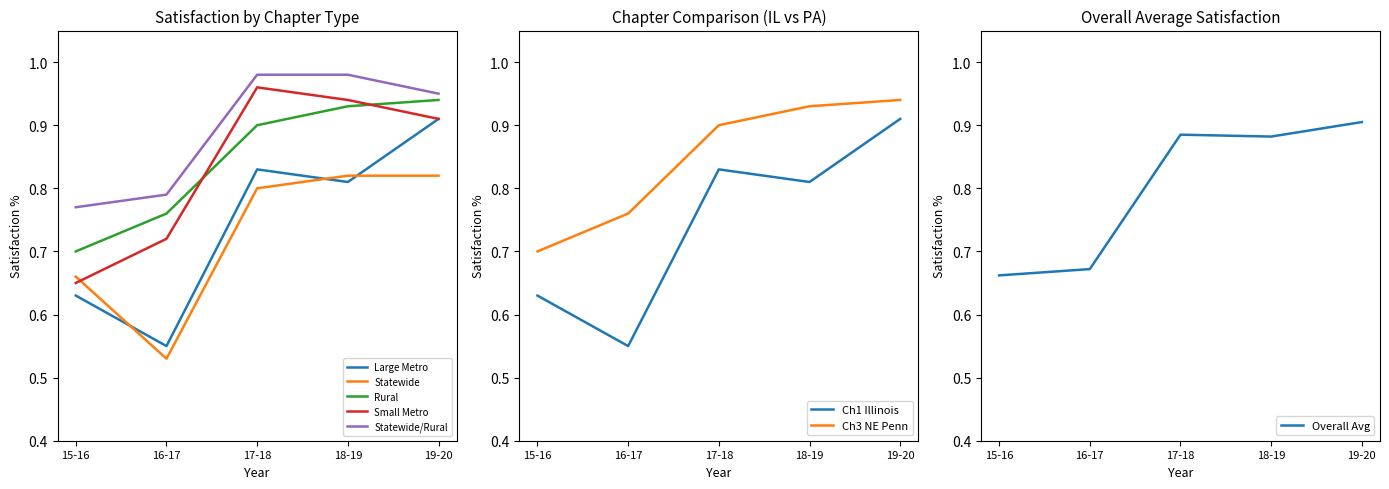

Rank the categories by Large Metro value from highest to lowest.

19-20, 17-18, 18-19, 15-16, 16-17